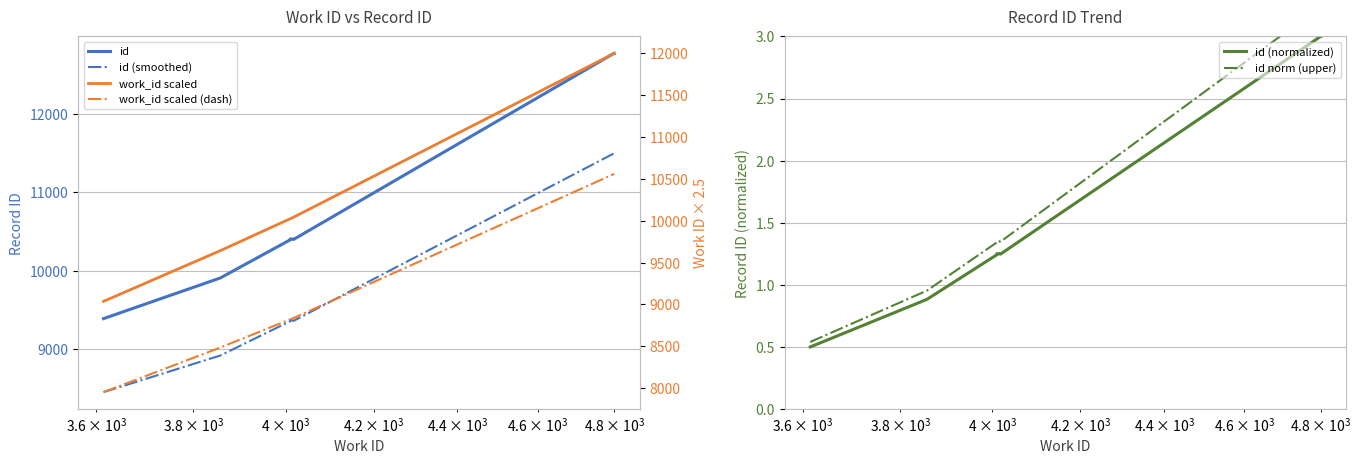

True or false: id and id norm (upper) cross at least once.

False